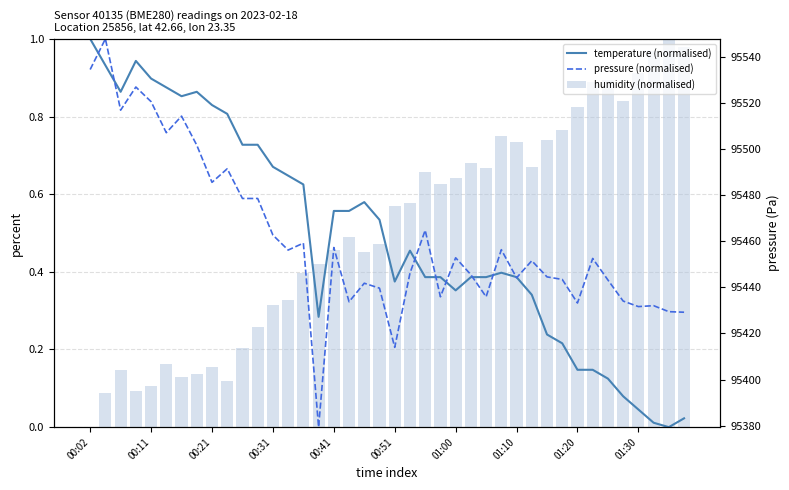

What are all the series names shown in the legend?

temperature (normalised), pressure (normalised), humidity (normalised)